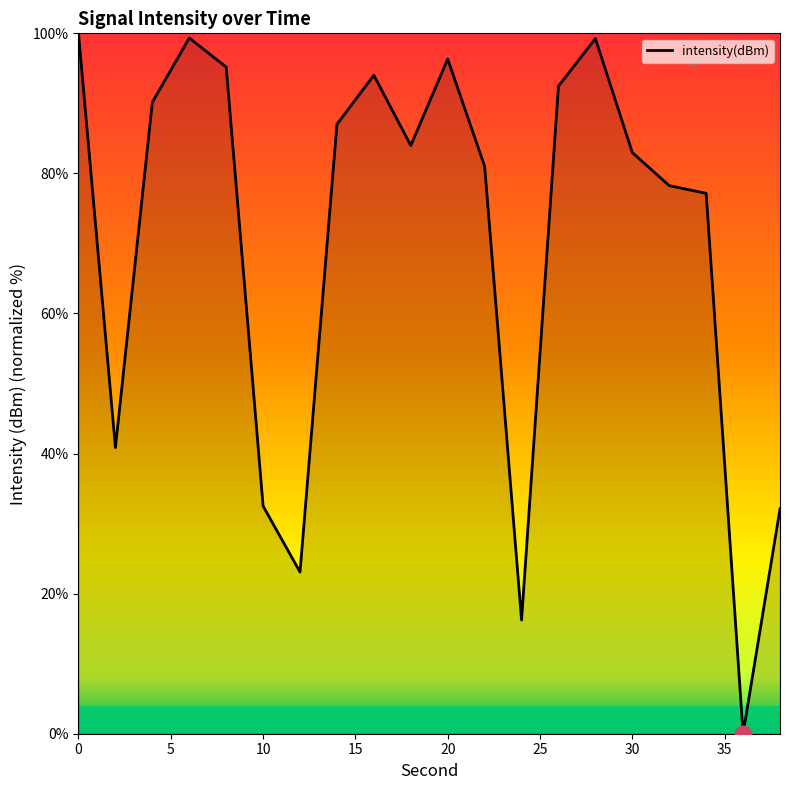

What is the maximum value shown in the chart?

100.0